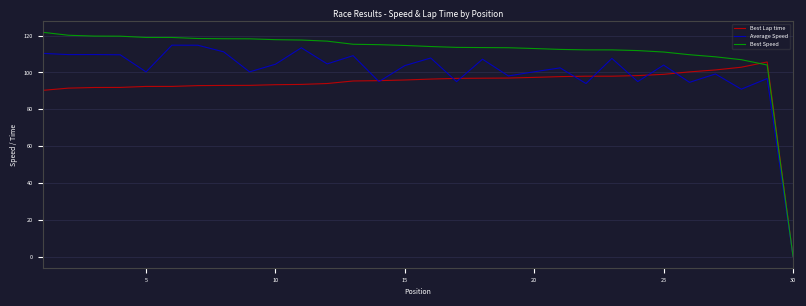

Rank the series by their average value, from lowest to highest.

Best Lap time, Average Speed, Best Speed